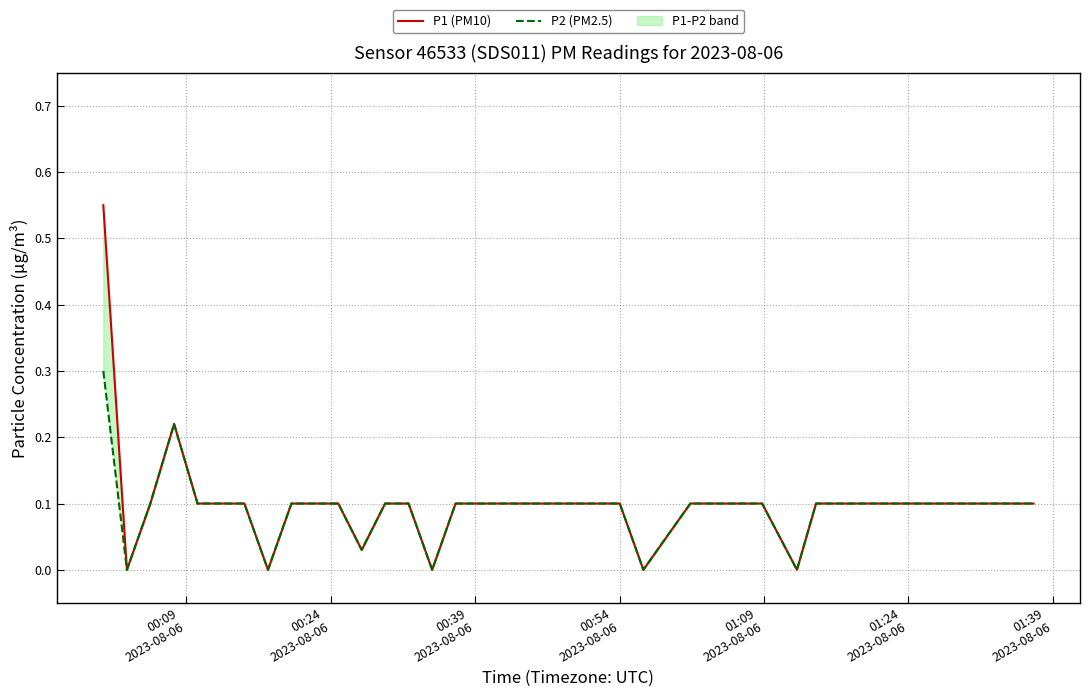

List the series in order of their peak value, highest first.

P1 (PM10), P2 (PM2.5)